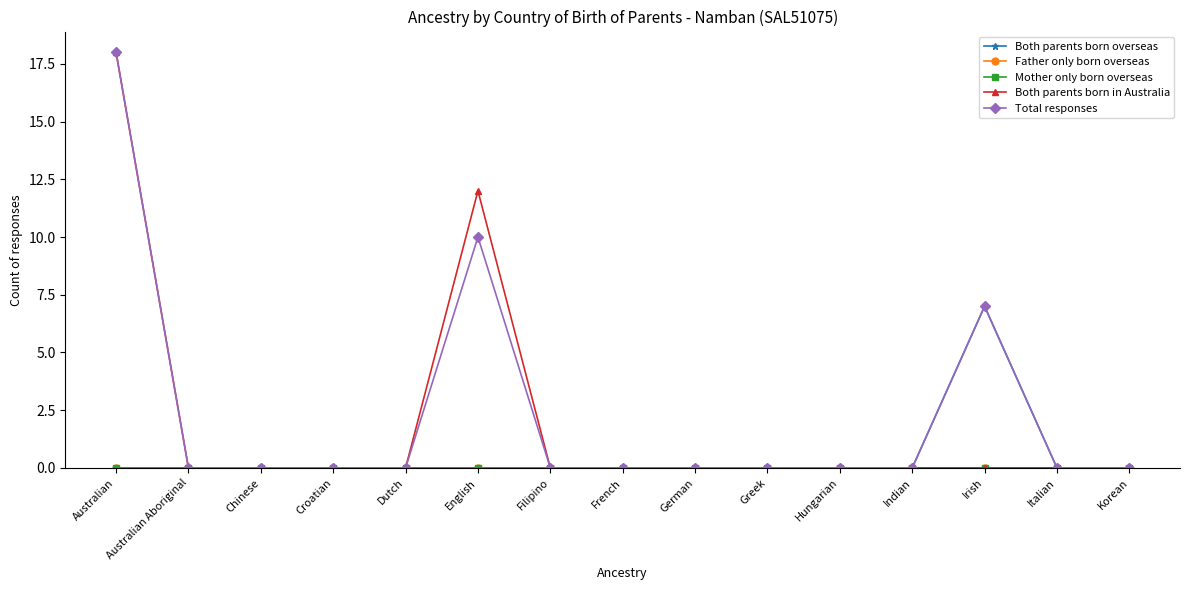

List the series in order of their peak value, highest first.

Both parents born in Australia, Total responses, Both parents born overseas, Father only born overseas, Mother only born overseas